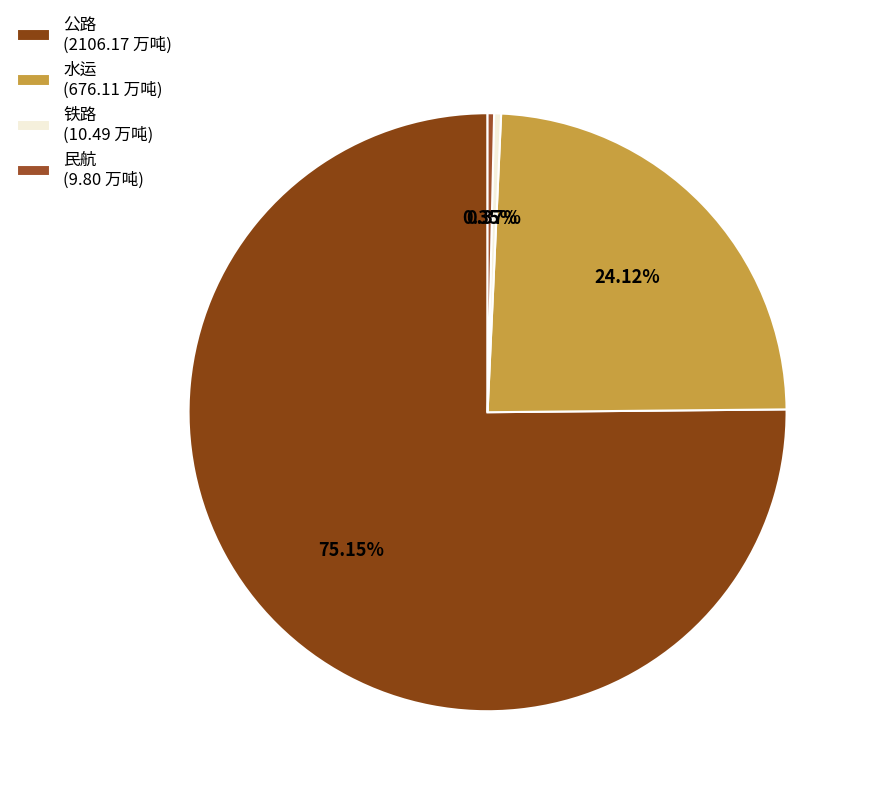

Does 水运 represent more than half of the total?

No